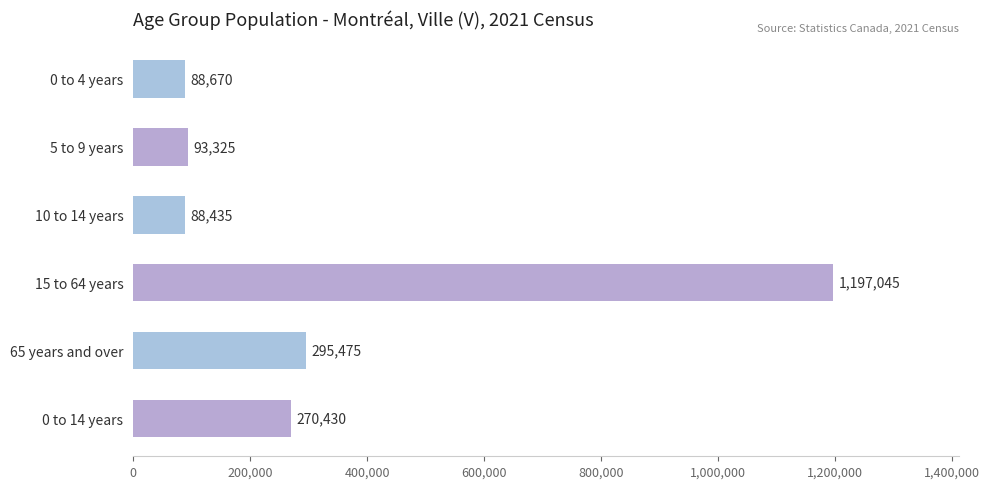

What is the difference between the second highest and second lowest values?

206805